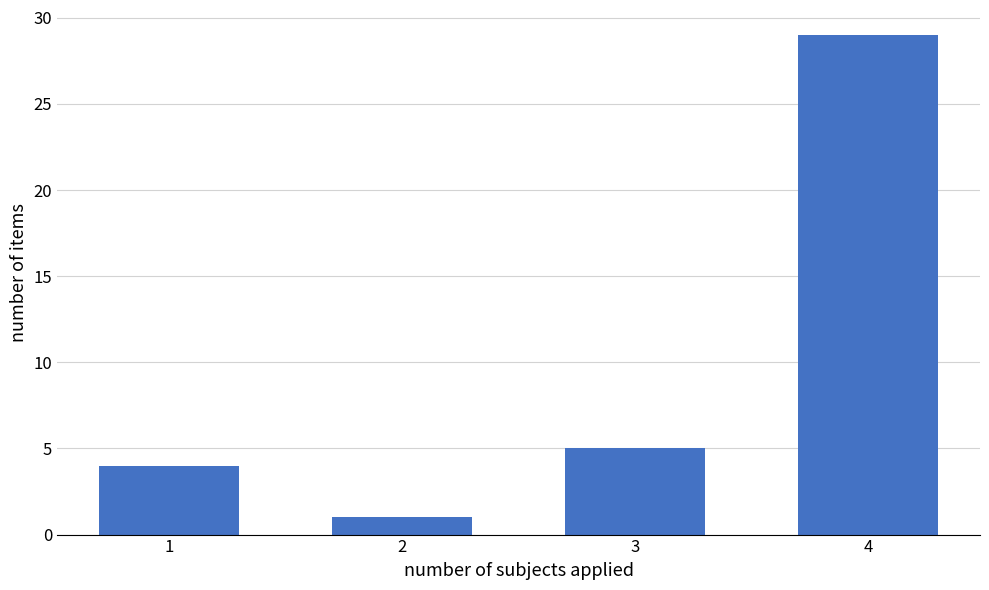

Reading left to right, transcribe all the data shown in this chart.

1=4	2=1	3=5	4=29